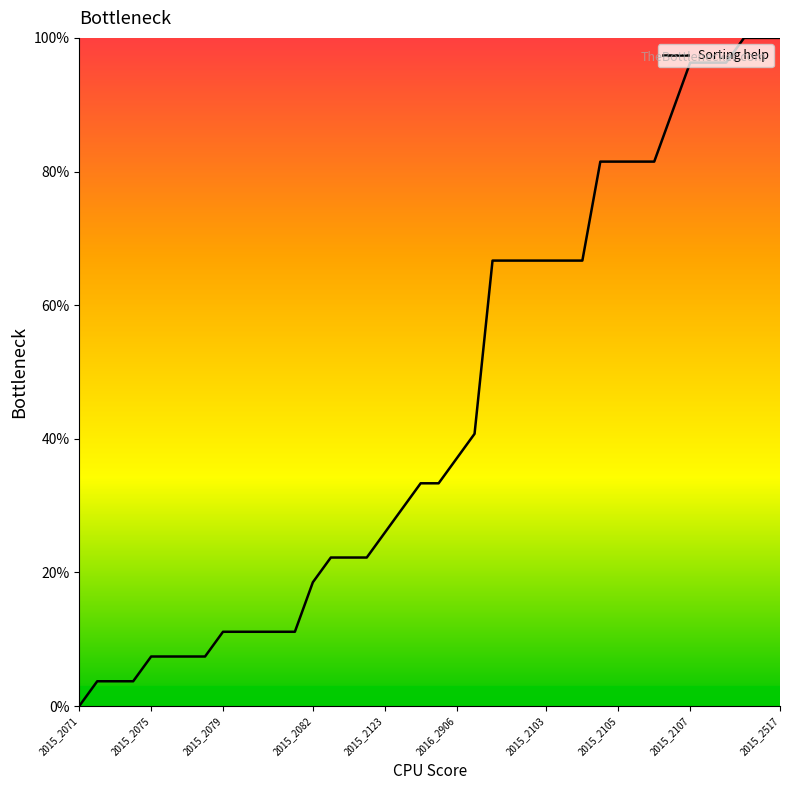

What is the difference between the maximum and minimum values?

100.0